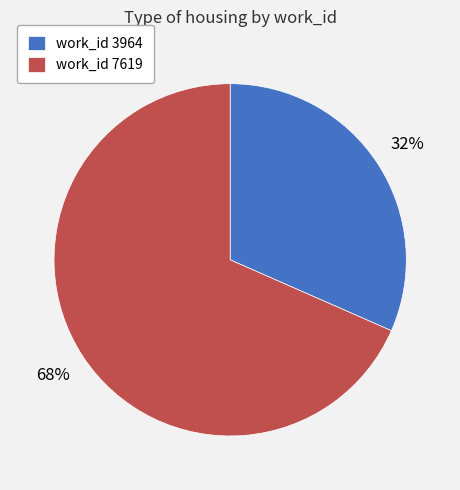

Which category has the smallest portion of the pie?

work_id 3964